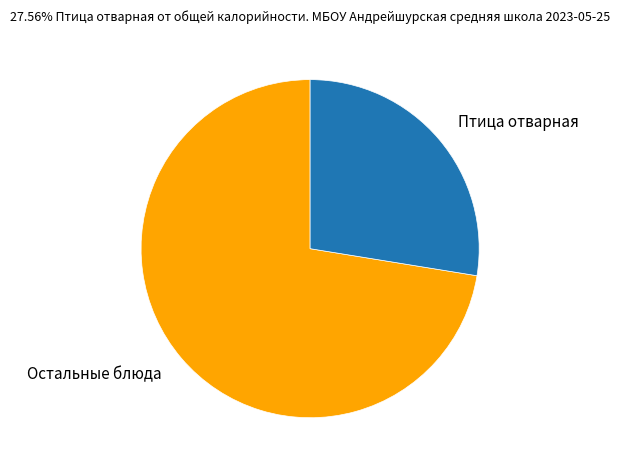

Which slice represents more than half of the pie?

Остальные блюда